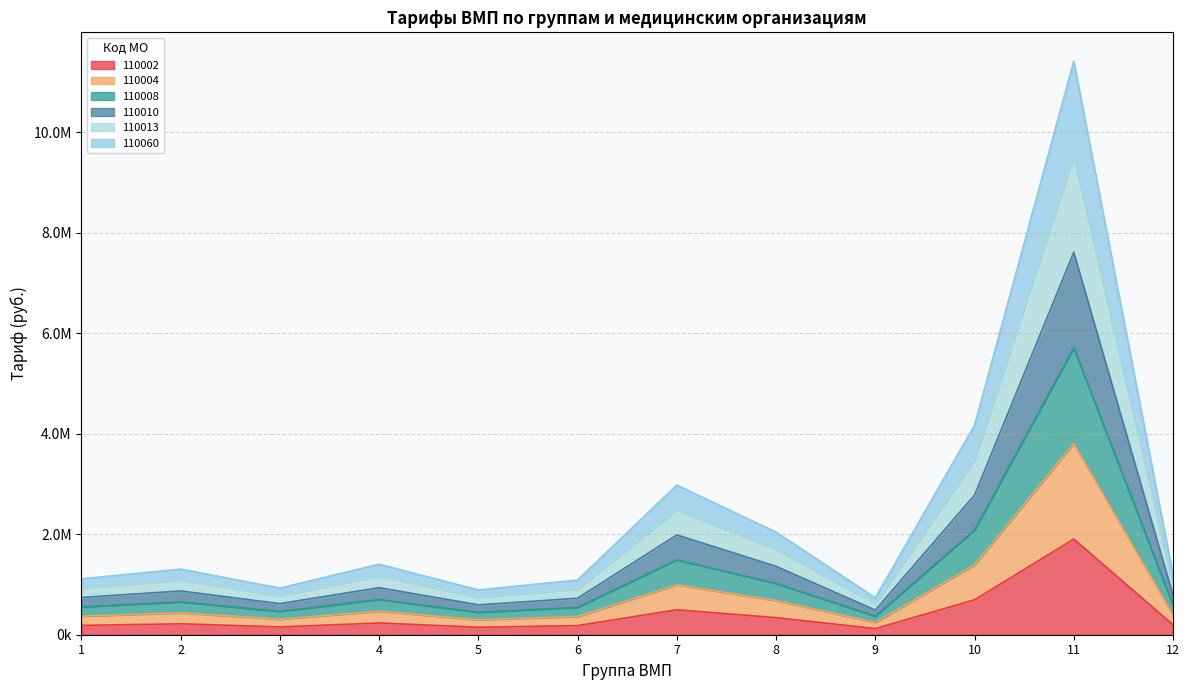

How many interior local valleys does the 110002 series have?

3